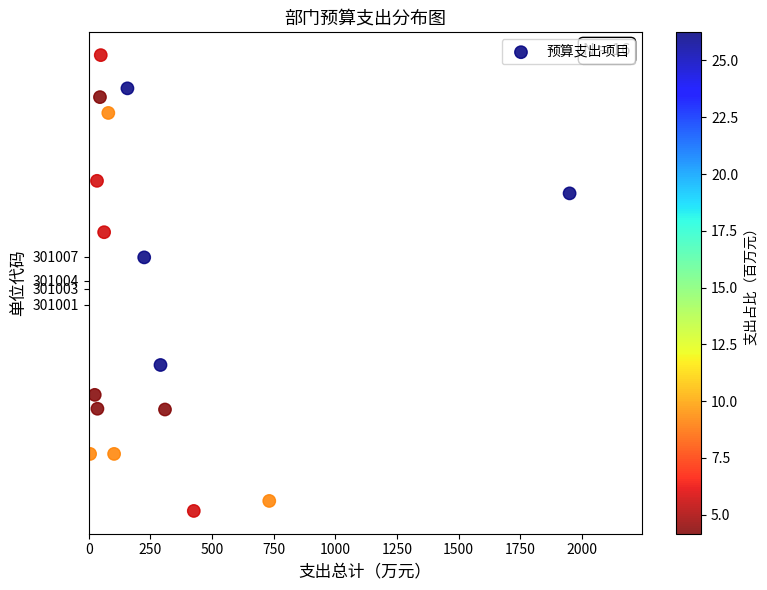

What Y value in the scatter plot is closest to 301003?

301006.9